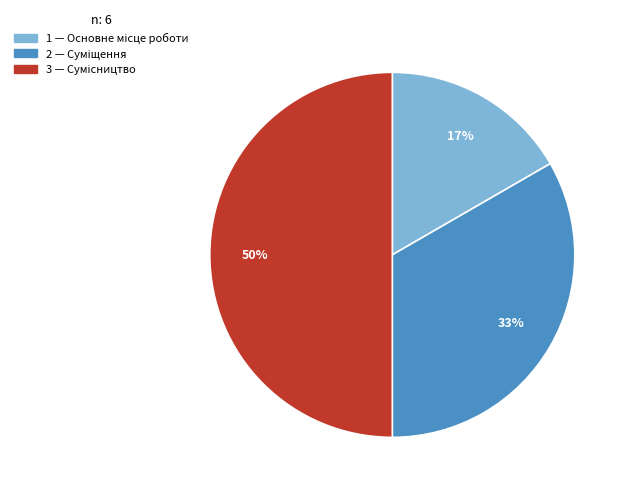

To the nearest percent, what is the average slice percentage?

33%